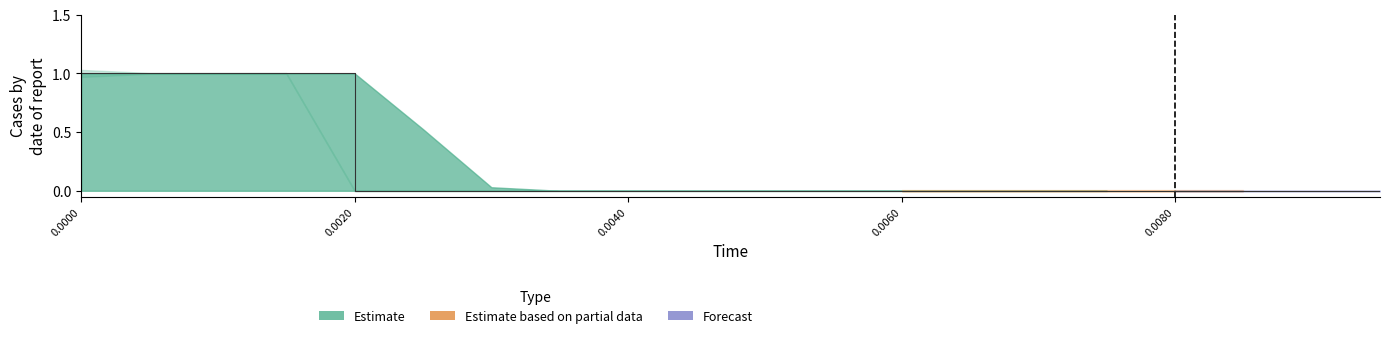

Count the values in the range 0 to 1.

20